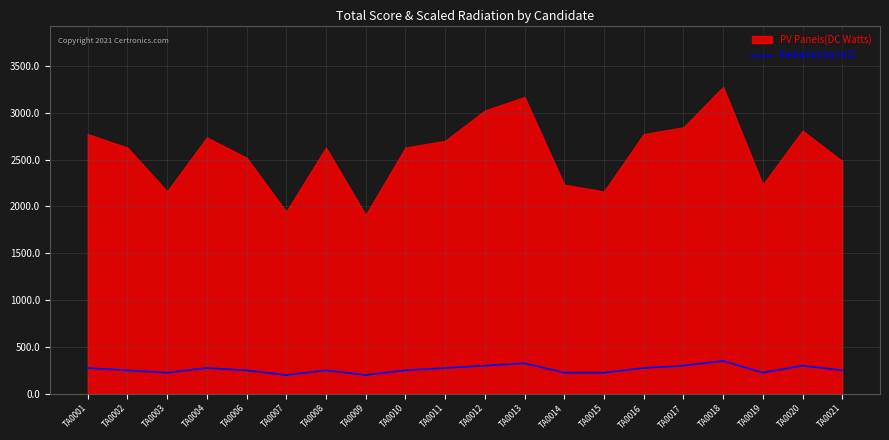

The value at TA0002 is 250. True or false?

True